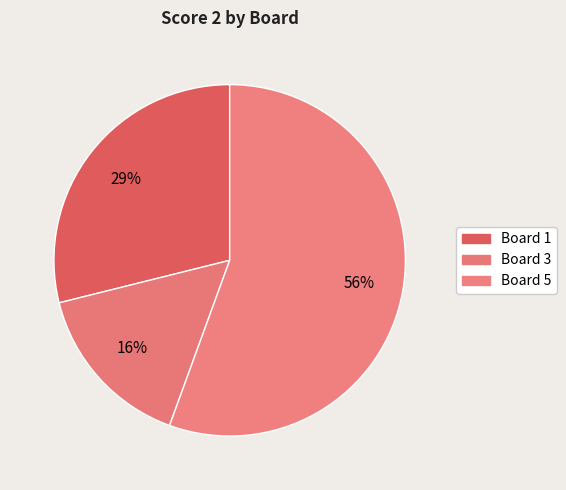

Count the number of slices in the pie.

3